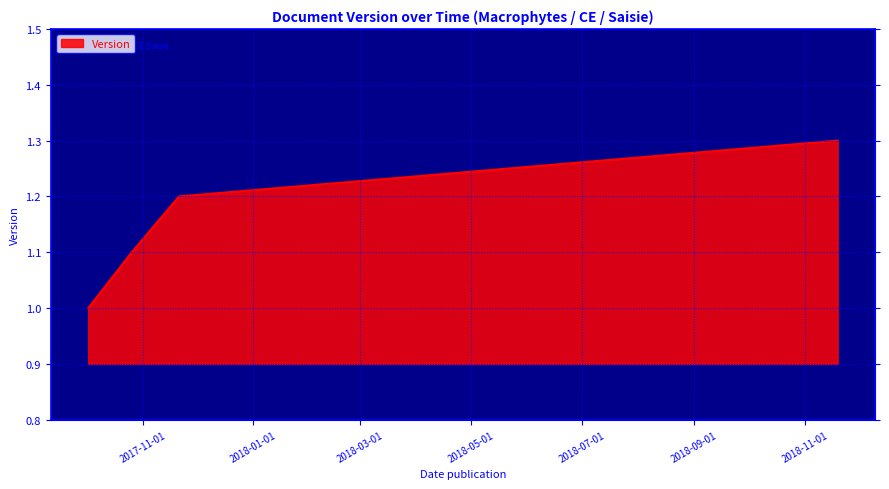

Reading left to right, extract all data points from this chart.

1.0	1.1	1.2	1.3